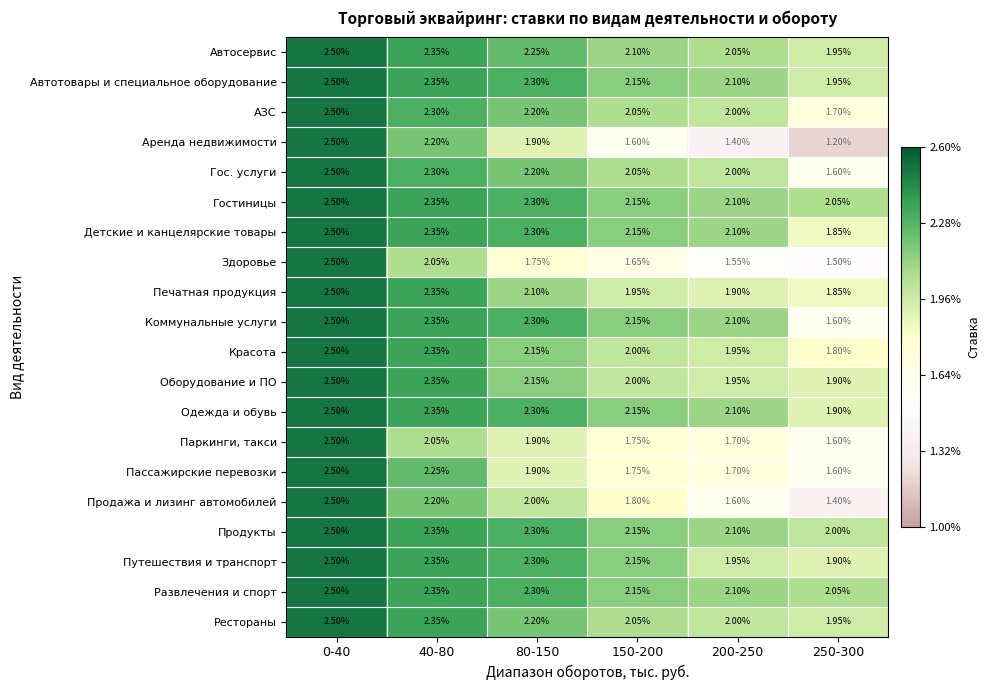

Which series has the largest range (max minus min)?

Аренда недвижимости